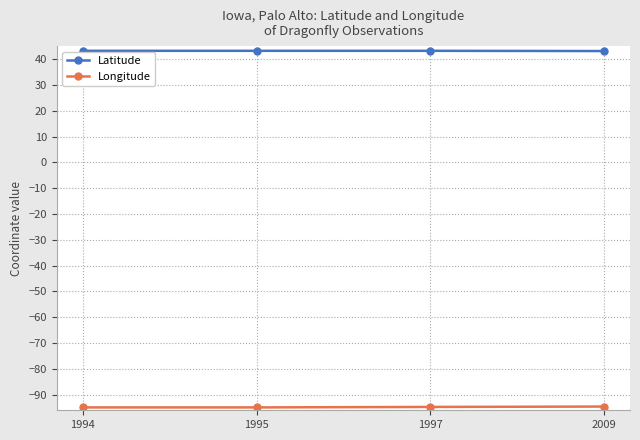

Rank the series at 1994 from lowest to highest value.

Longitude, Latitude